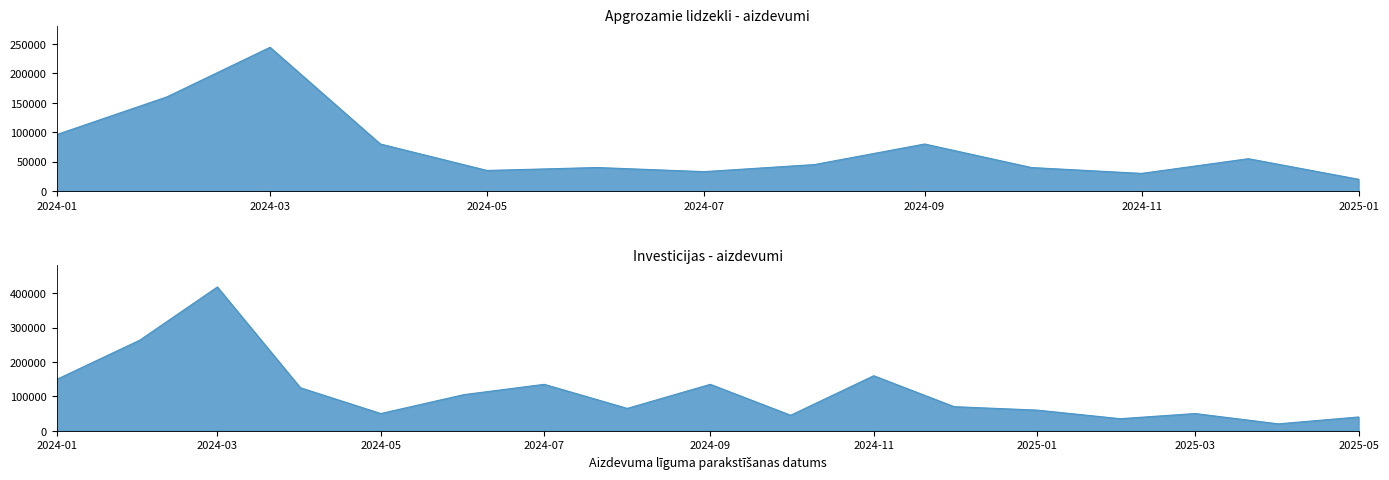

Which series has the largest range (max minus min)?

Investicijas